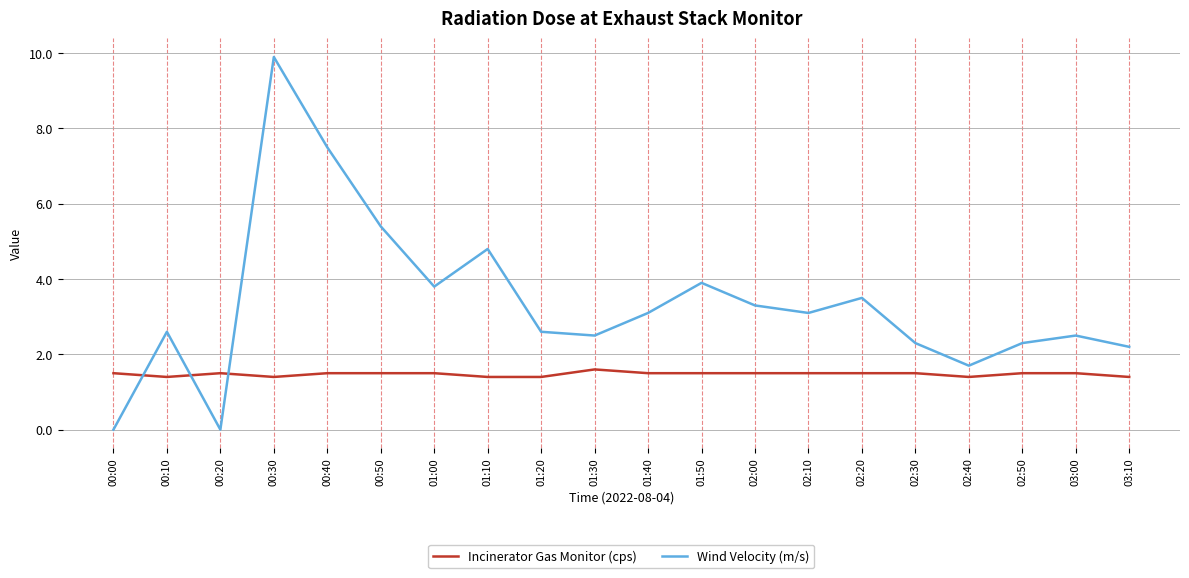

At which category is the sum across all series the highest?

00:30